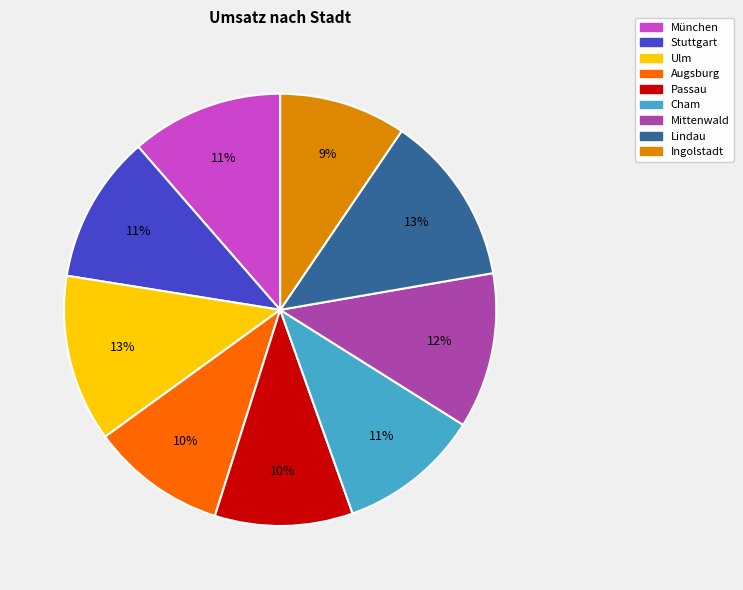

Is it true that Passau is 1% of the pie?

False